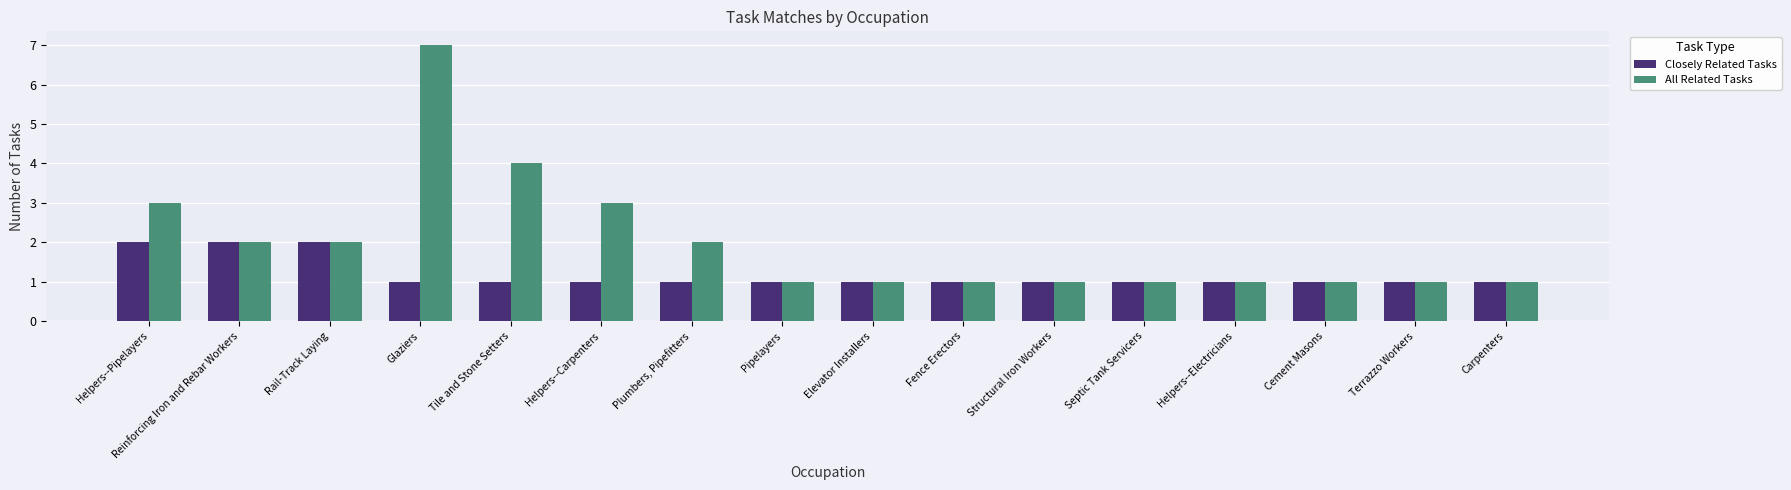

Which series has the largest total across all categories?

All Related Tasks